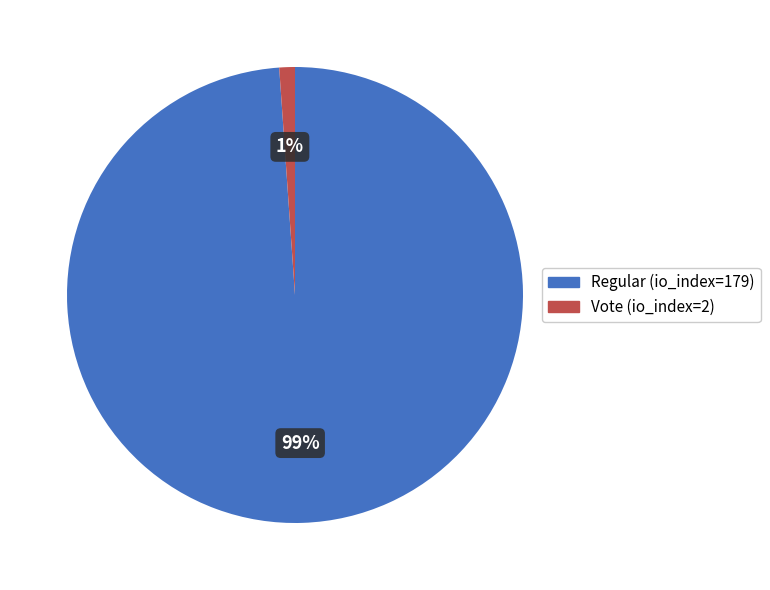

Which category has the biggest portion of the pie?

Regular (io_index=179)